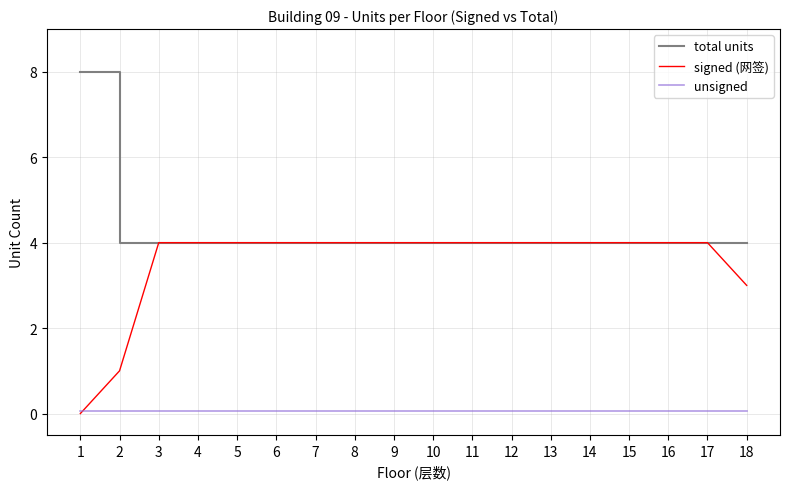

At how many categories does at least one series exceed 0?

18